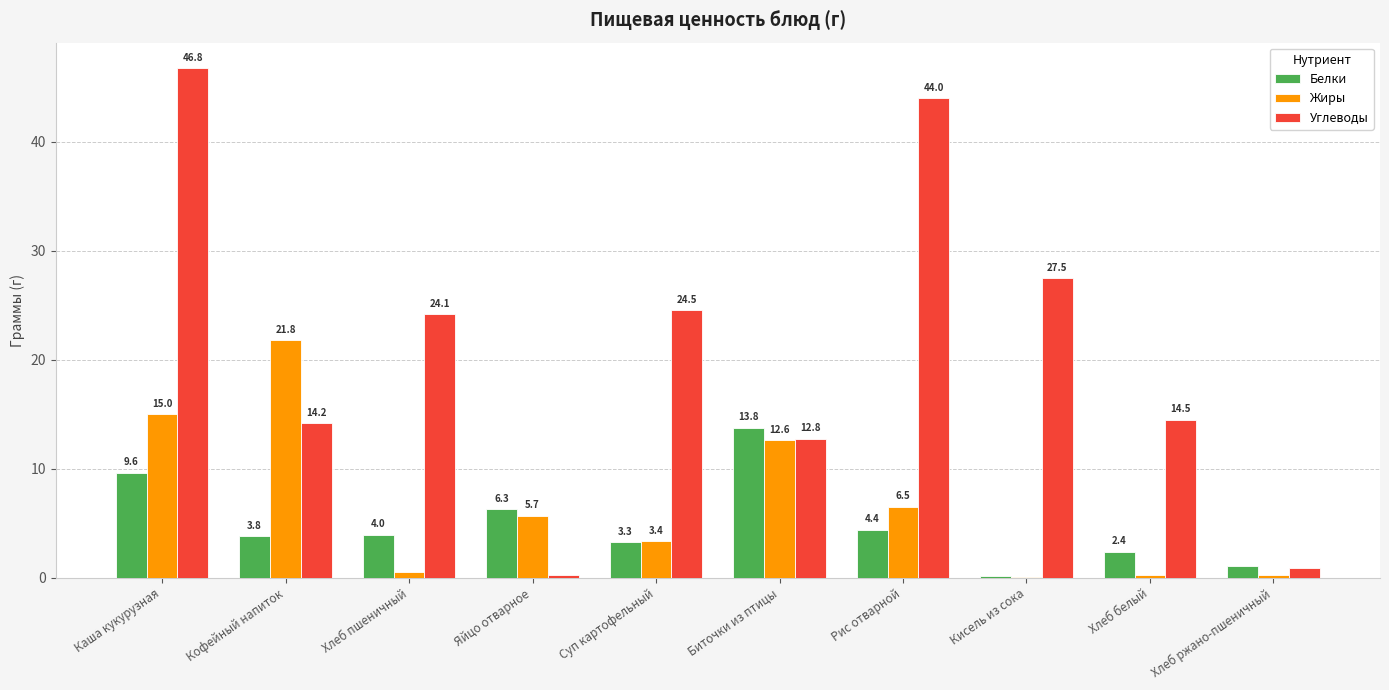

What is the highest value of the Жиры series?

21.8